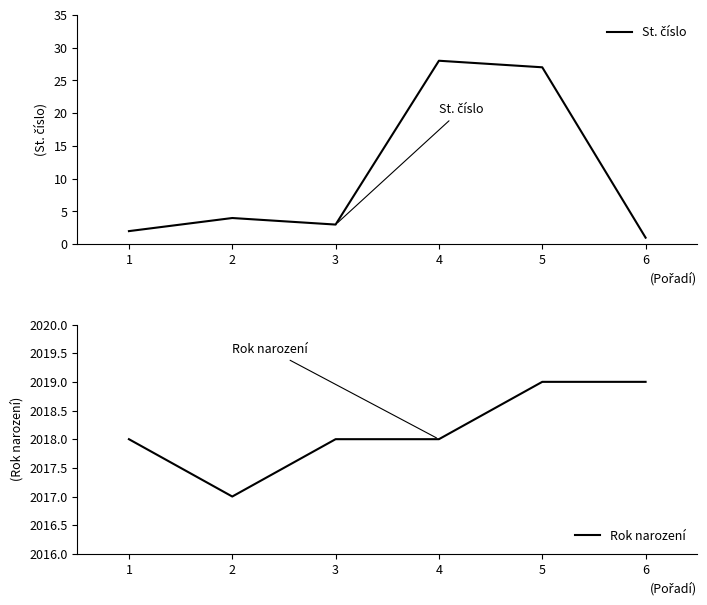

What are all the series names shown in the legend?

St. číslo, Rok narození